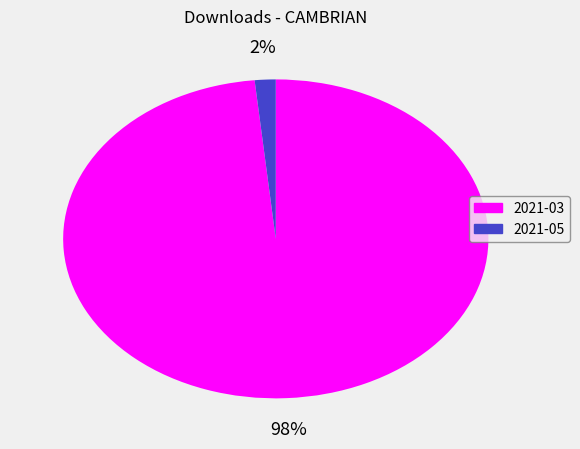

Count the number of slices in the pie.

2